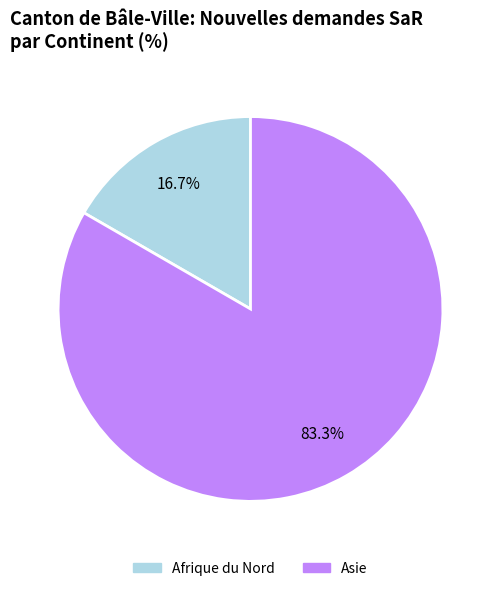

Is there a majority slice in this chart?

Yes